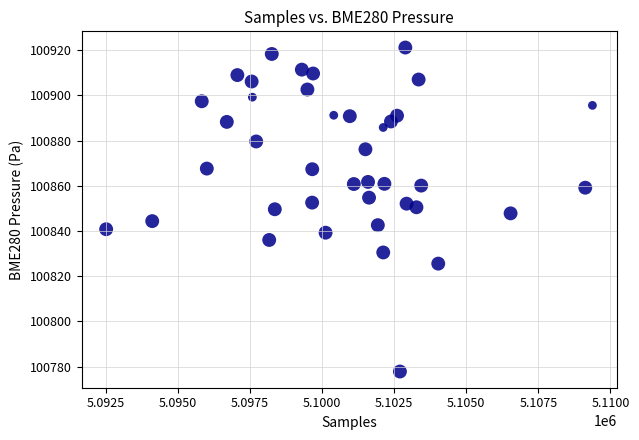

What is the range of X values (max minus min)?

16858.0